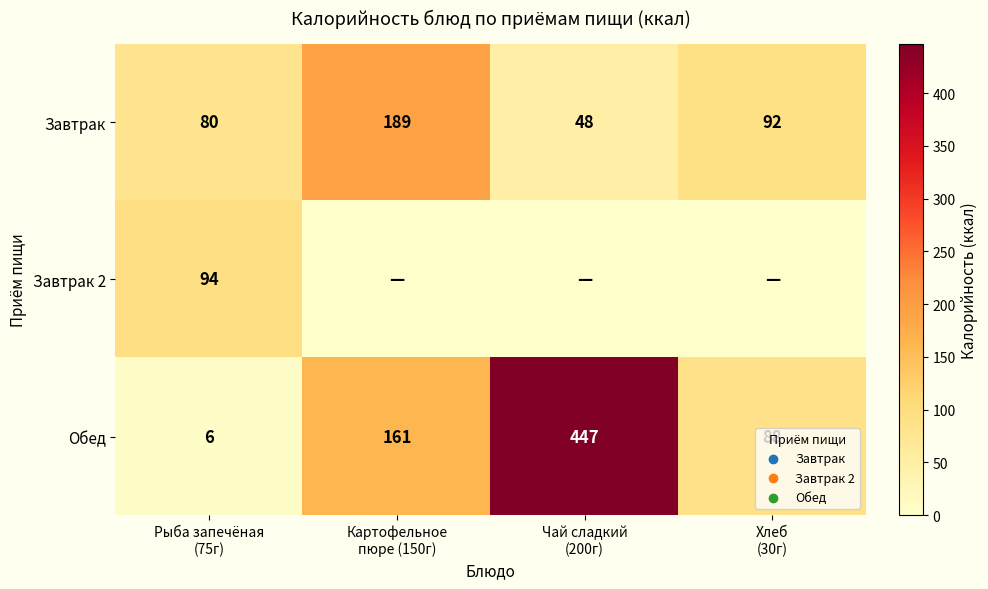

What is the minimum value for Обед?

6